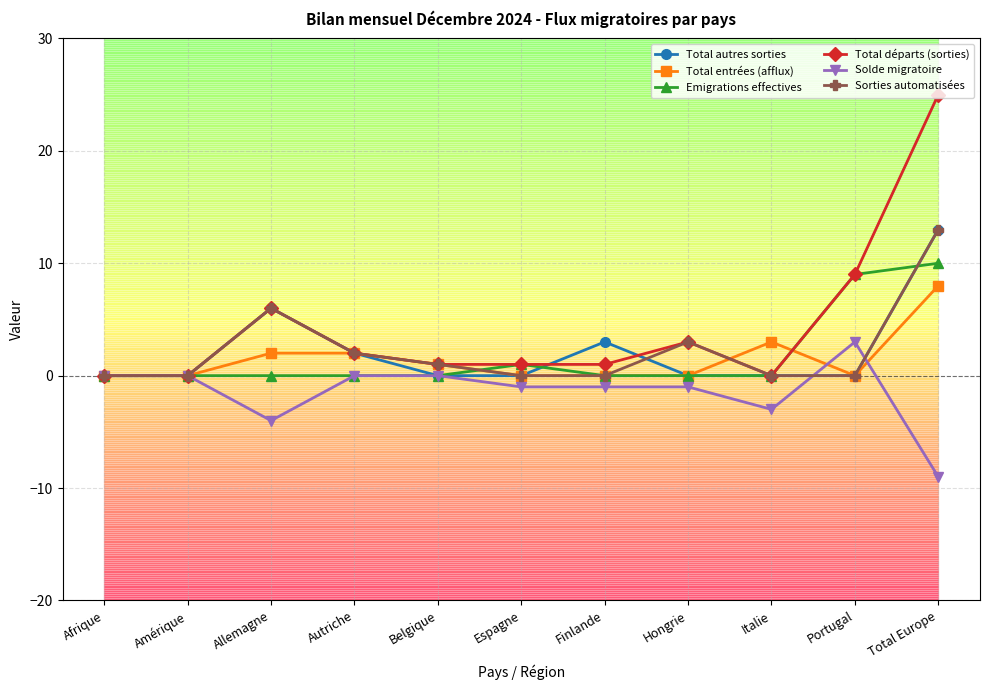

Which series ends up on top after the final intersection of Total départs (sorties) and Total autres sorties?

Total départs (sorties)